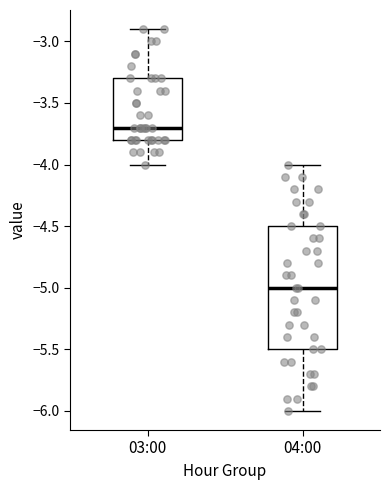

Reading left to right, transcribe this box plot: for each box, give where its median line is, the range the box spans, and where its two whiskers end, as read against the y-axis. The values are not printed on the chart, so give them approximately, as read against the axis.

03:00: median -3.7, box -3.8 to -3.3, whiskers -4.0 to -2.9
04:00: median -5.0, box -5.5 to -4.5, whiskers -6.0 to -4.0